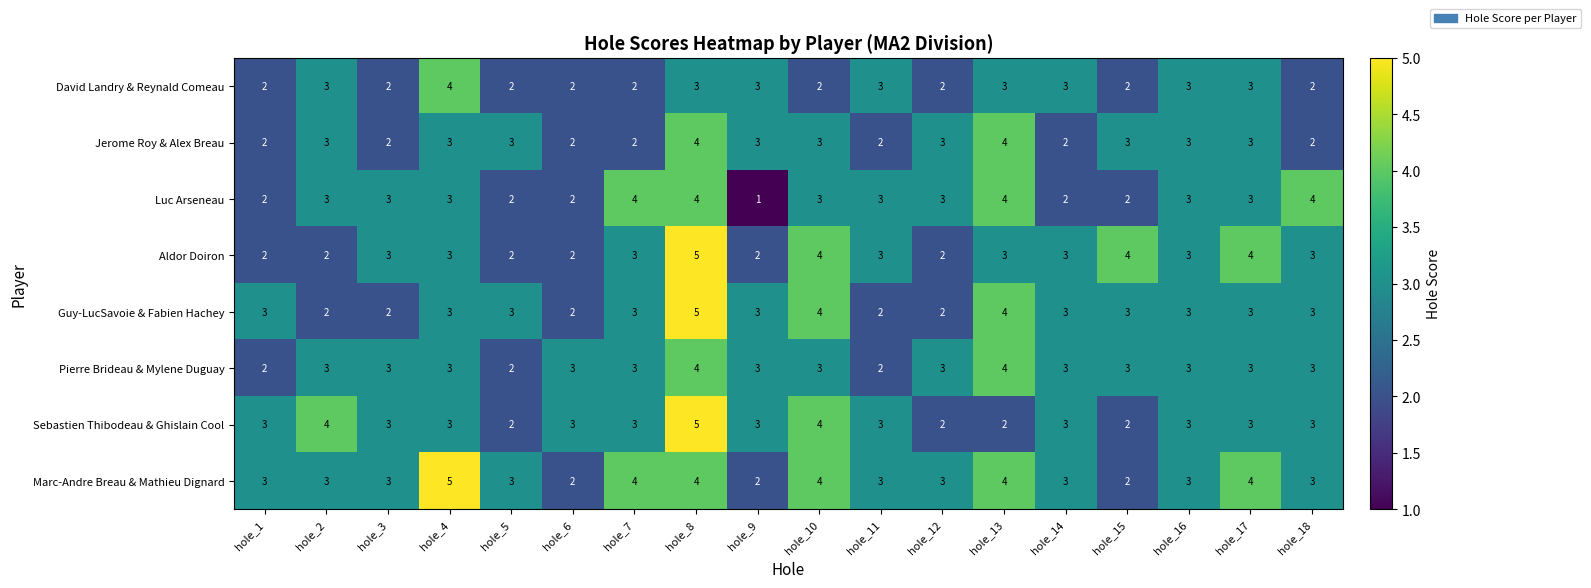

Which series changed the most between hole_8 and hole_13?

Sebastien Thibodeau & Ghislain Cool